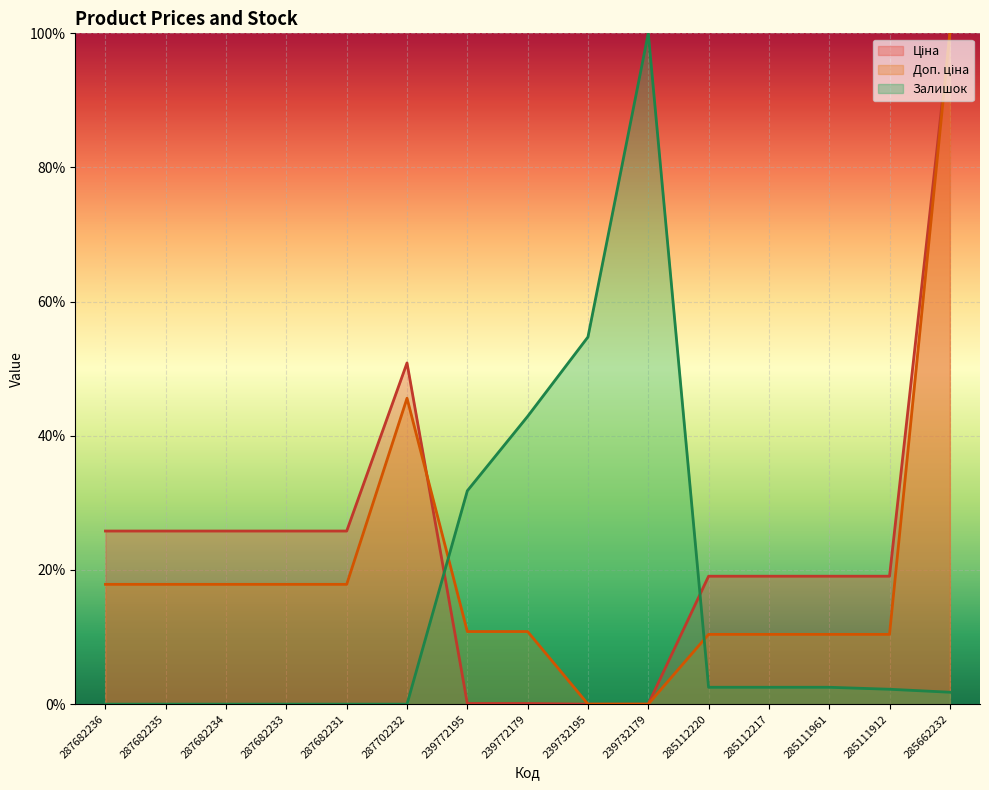

Between 287682236 and 287702232, which series saw the biggest shift?

Доп. ціна